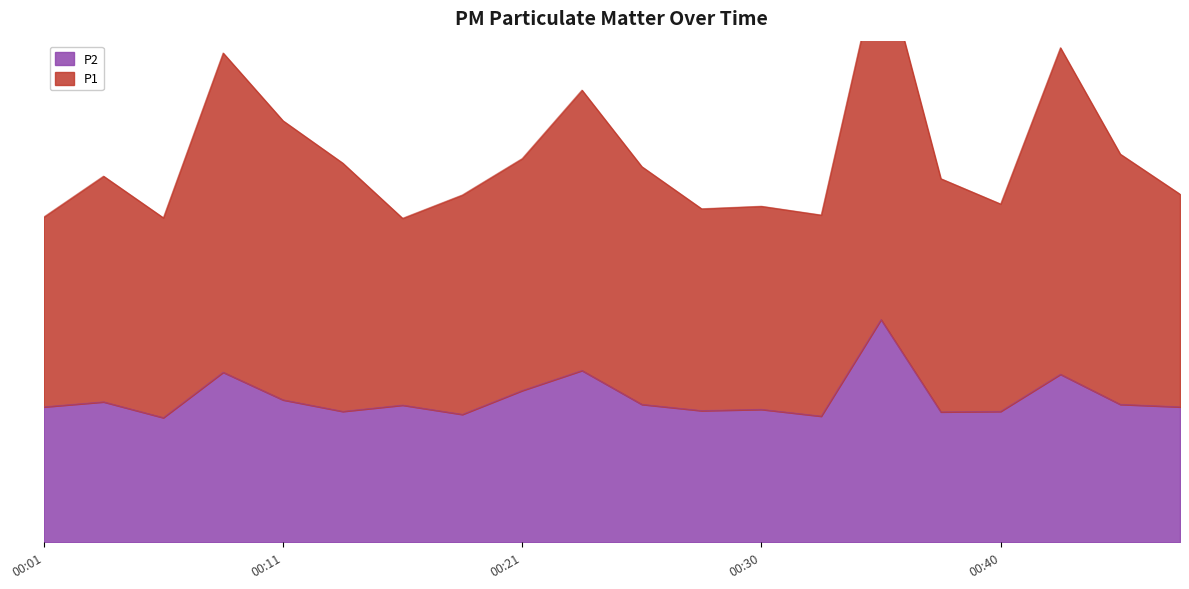

Which series changed the most between 00:35 and 00:43?

P1